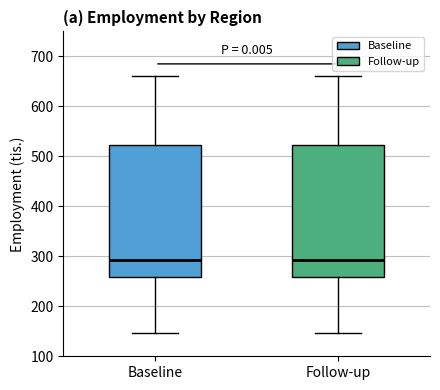

Where does the lower whisker of the box for Baseline end on the y-axis? The values are not printed on the chart, so give them approximately, as read against the axis.

150